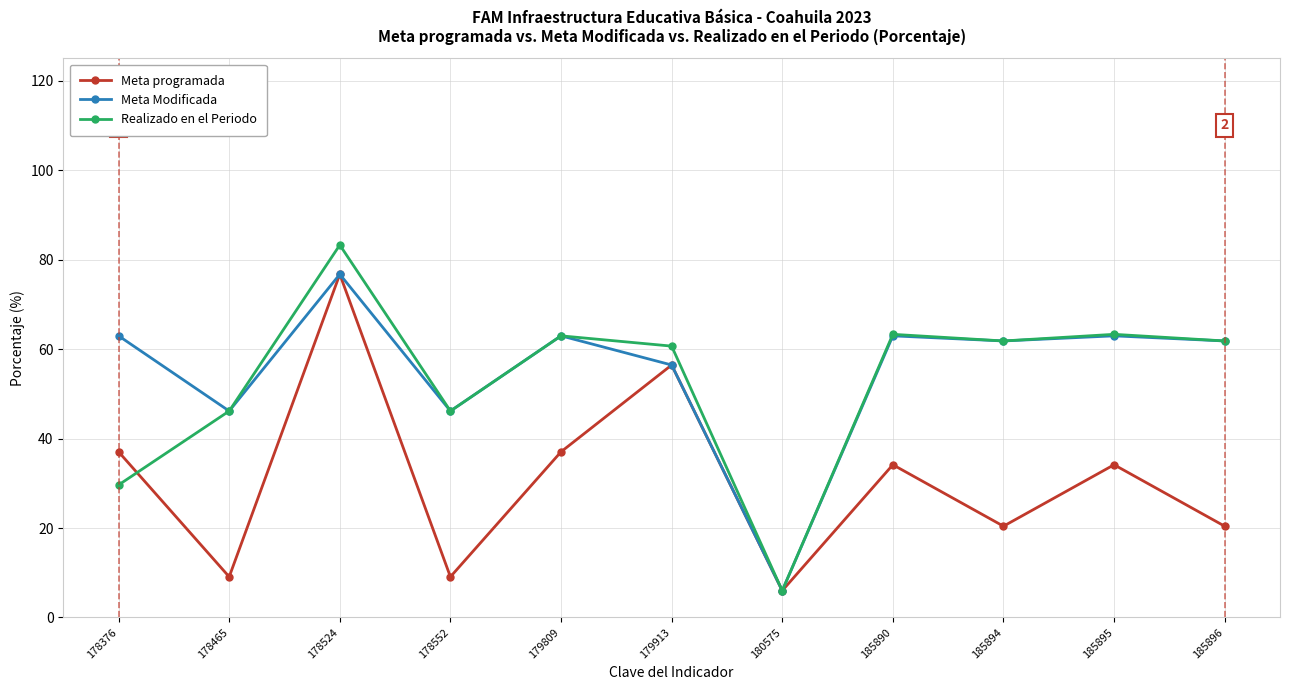

Where does the Realizado en el Periodo series first go above 61?

178524